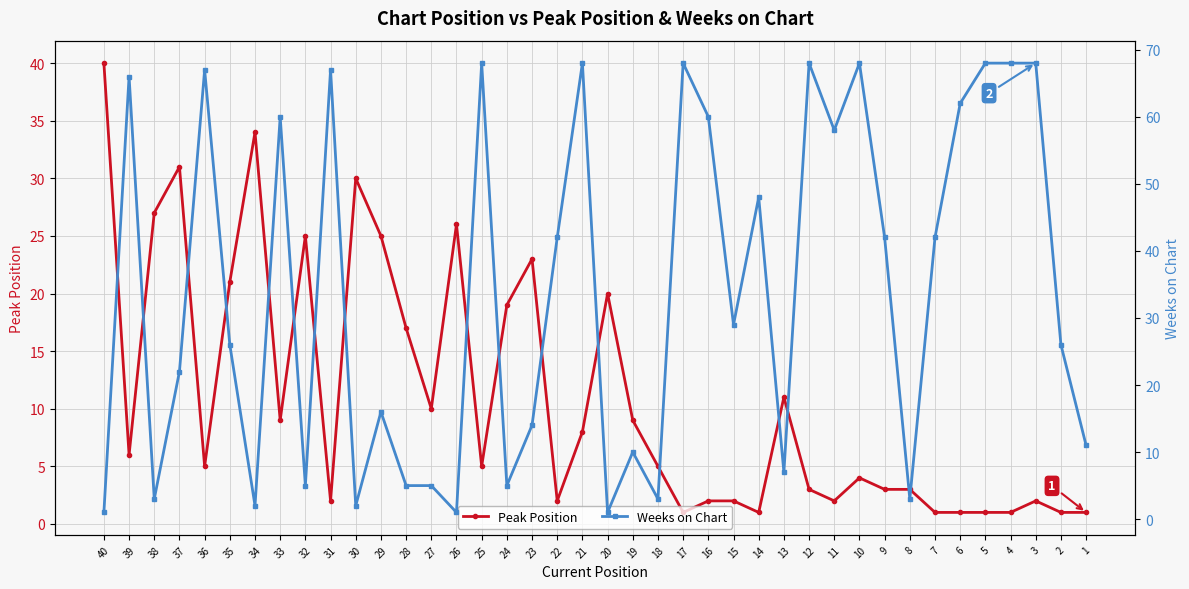

Reading left to right, what are all the values shown in this chart?

Peak Position: 1=1	2=1	3=2	4=1	5=1	6=1	7=1	8=3	9=3	10=4	11=2	12=3	13=11	14=1	15=2	16=2	17=1	18=5	19=9	20=20	21=8	22=2	23=23	24=19	25=5	26=26	27=10	28=17	29=25	30=30	31=2	32=25	33=9	34=34	35=21	36=5	37=31	38=27	39=6	40=40
Weeks on Chart: 1=11	2=26	3=68	4=68	5=68	6=62	7=42	8=3	9=42	10=68	11=58	12=68	13=7	14=48	15=29	16=60	17=68	18=3	19=10	20=1	21=68	22=42	23=14	24=5	25=68	26=1	27=5	28=5	29=16	30=2	31=67	32=5	33=60	34=2	35=26	36=67	37=22	38=3	39=66	40=1